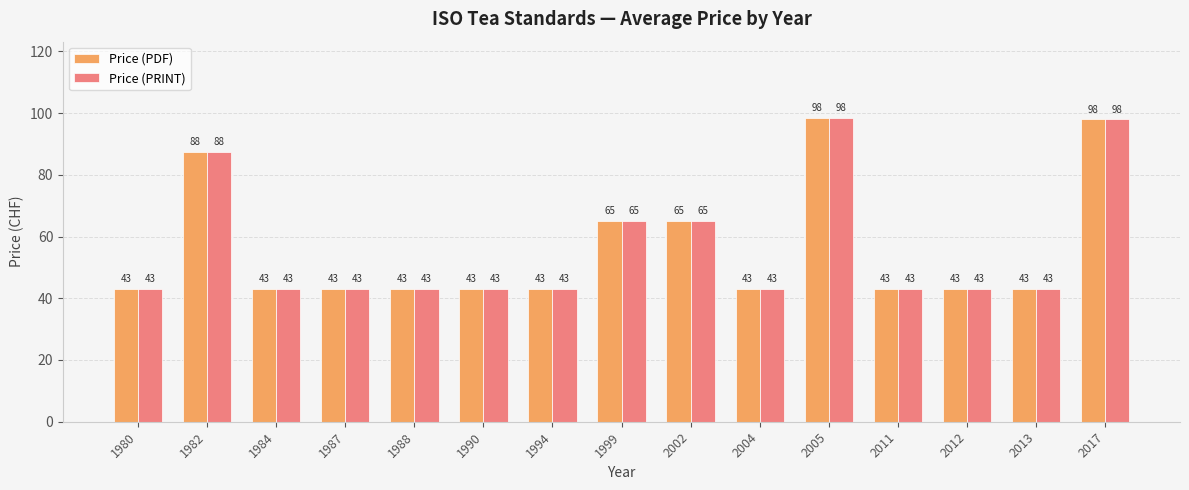

How many categories are shown in the chart?

15